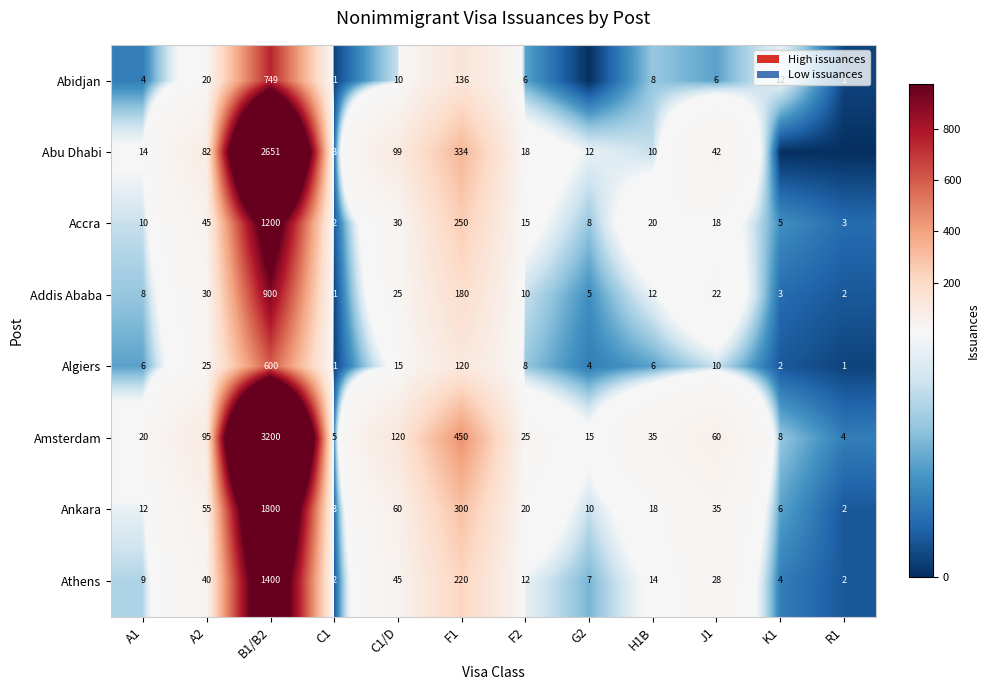

What is the sum of the Athens values at A1 and C1?

11